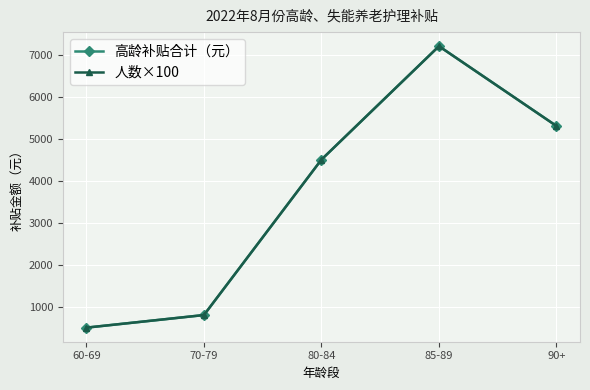

How many lines are shown in the chart?

2